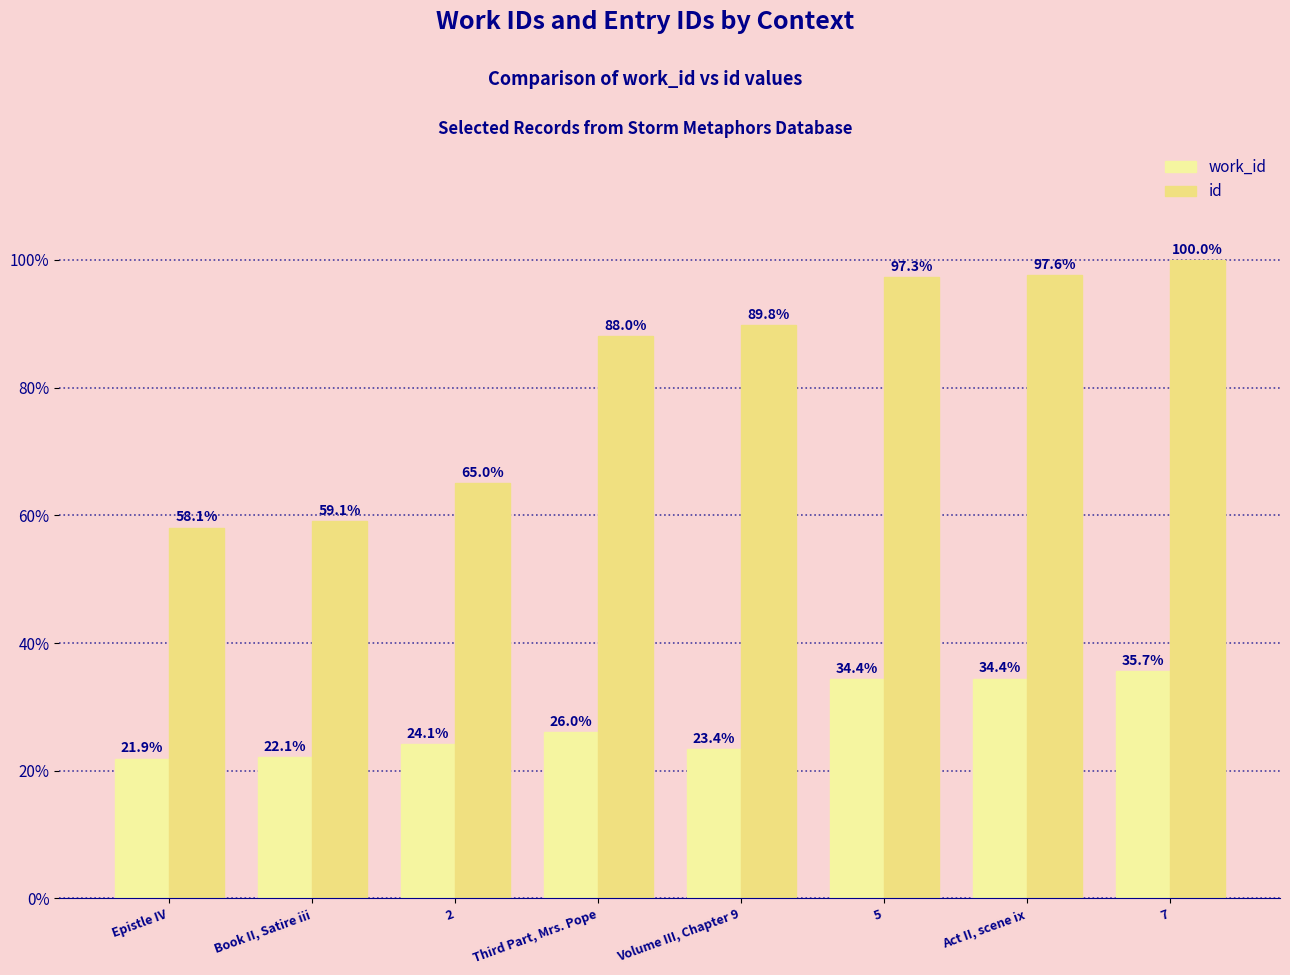

List the series in order of their peak value, highest first.

id, work_id